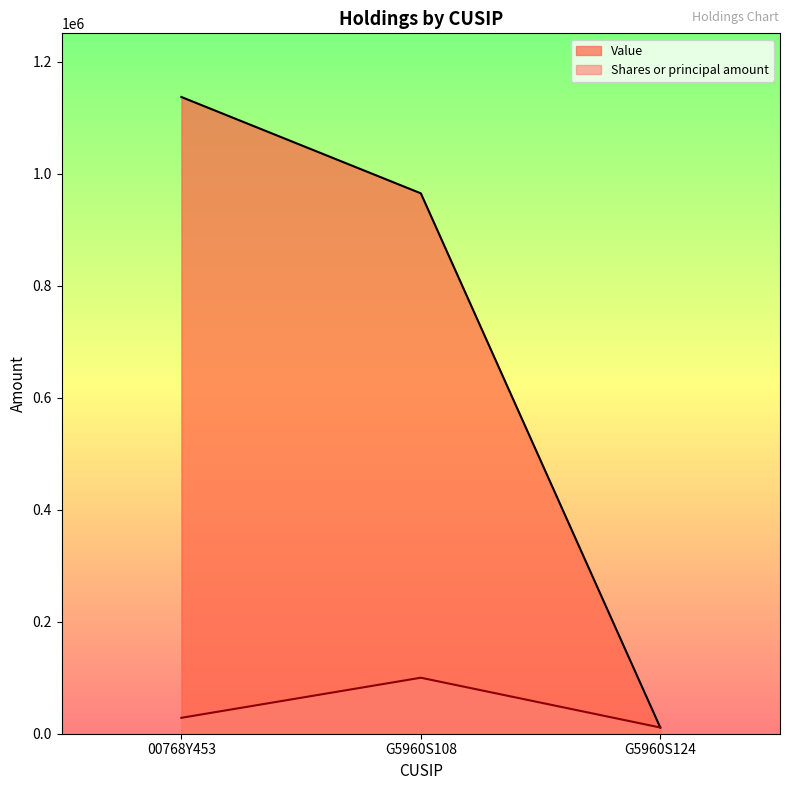

At 00768Y453, list the series in order from smallest to largest.

Shares or principal amount, Value